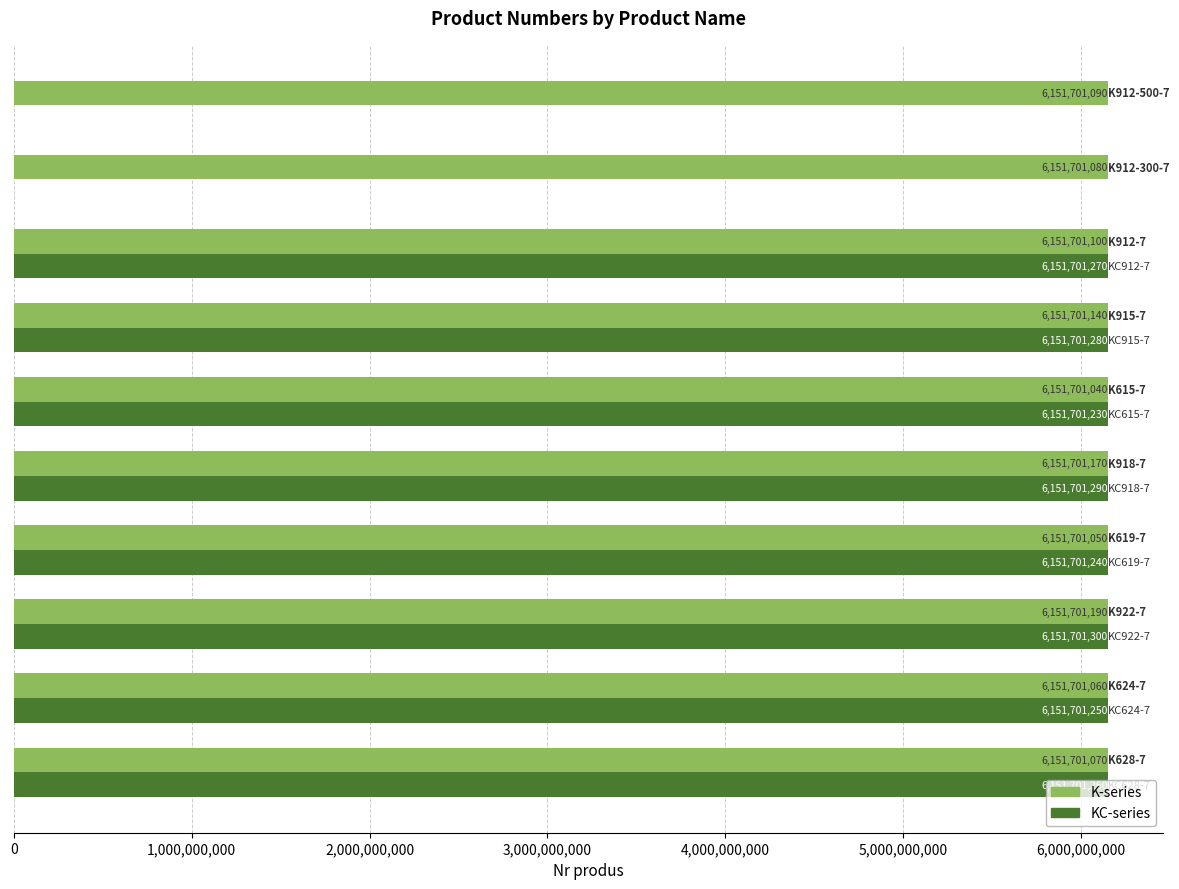

What position from the right is K912-300-7?

2